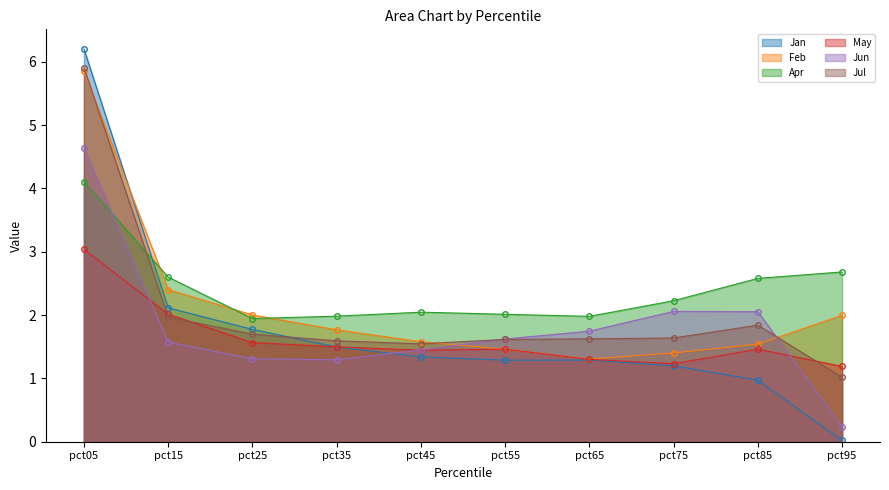

At which category is the sum across all series the highest?

pct05